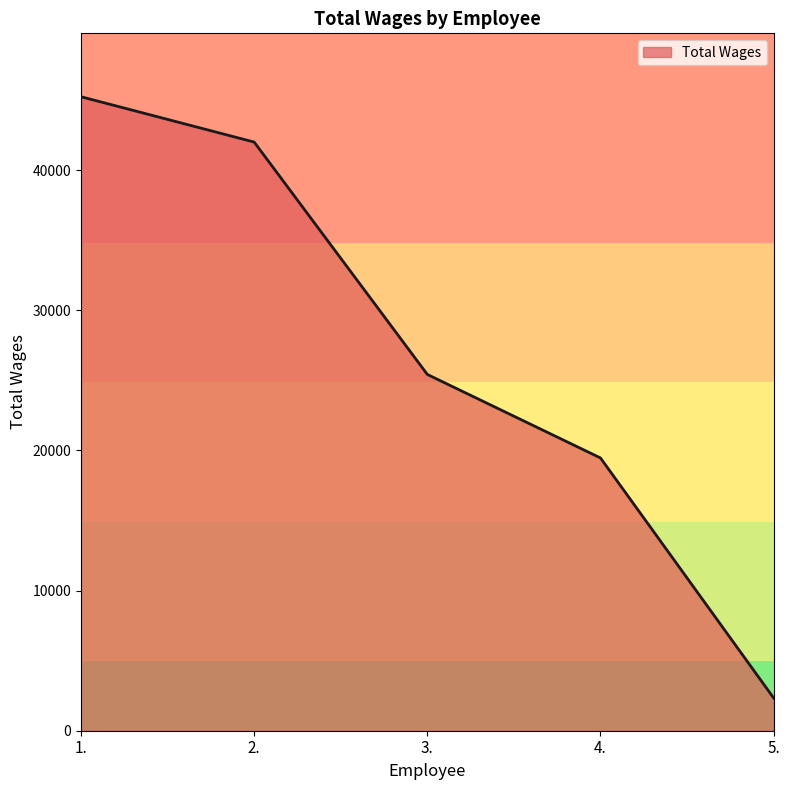

Where is the data nearest to the value 23789?

3.